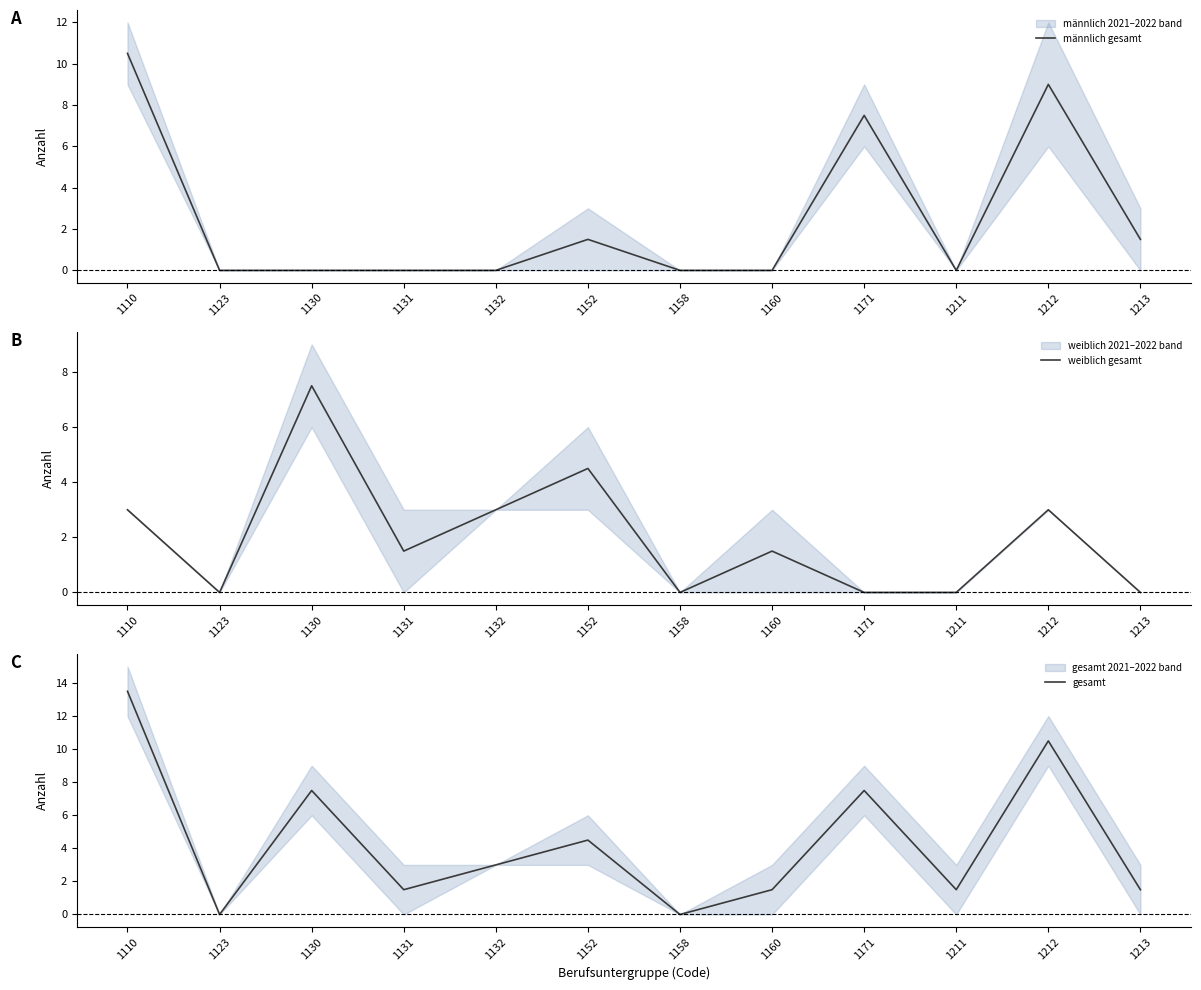

At which category does männlich gesamt reach its first local valley?

1211